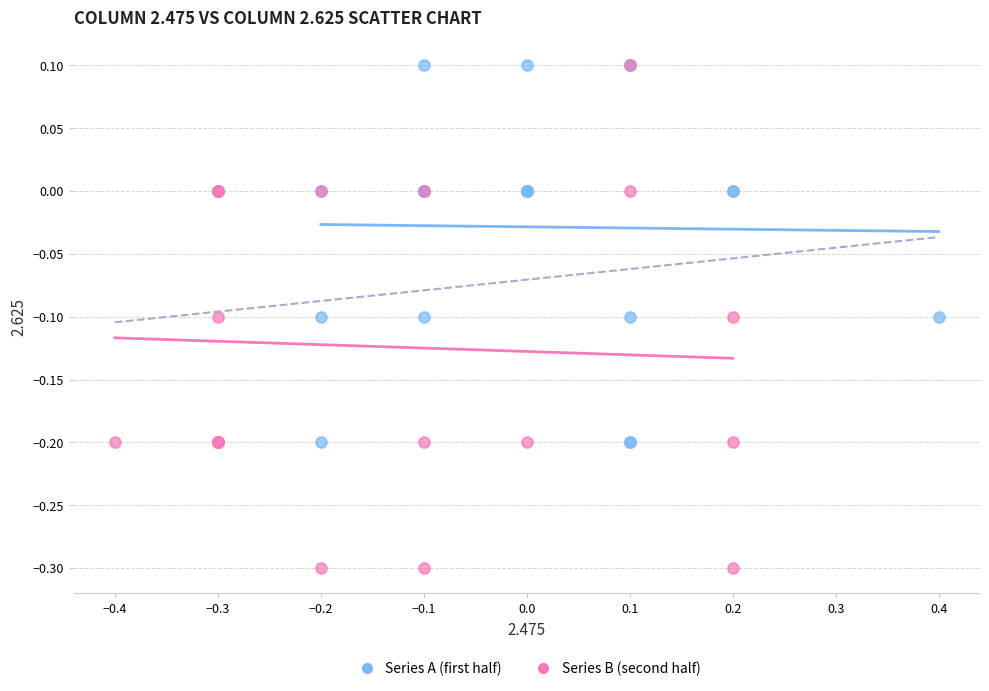

Which series has the widest spread of Y values?

Series B (second half)